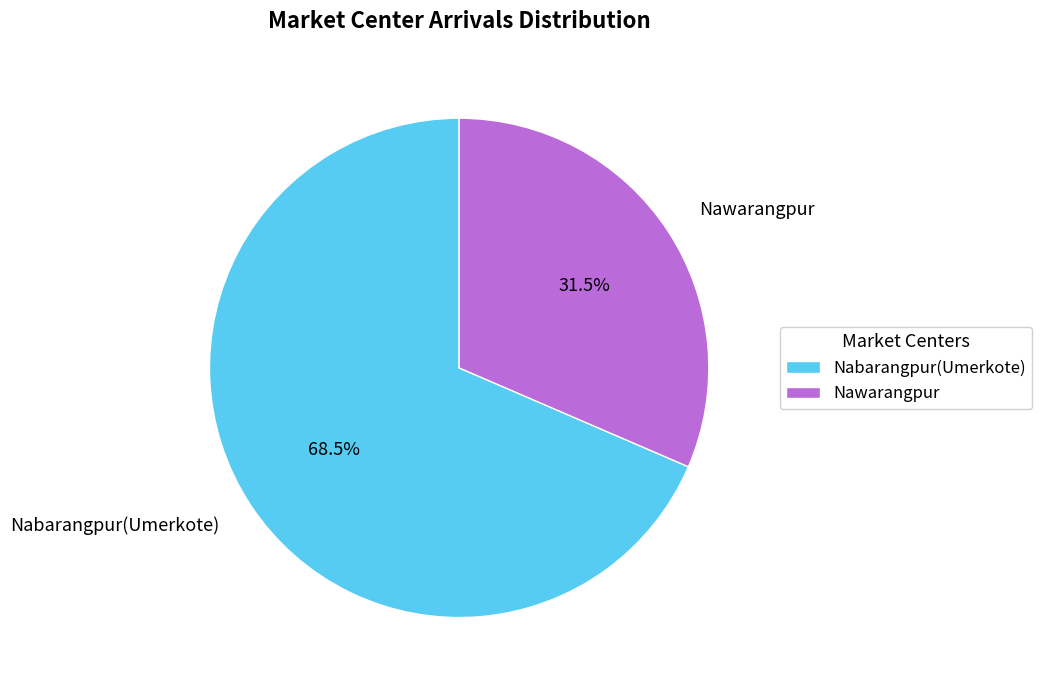

To the nearest percent, what is the difference between the largest and smallest slice percentages?

37%